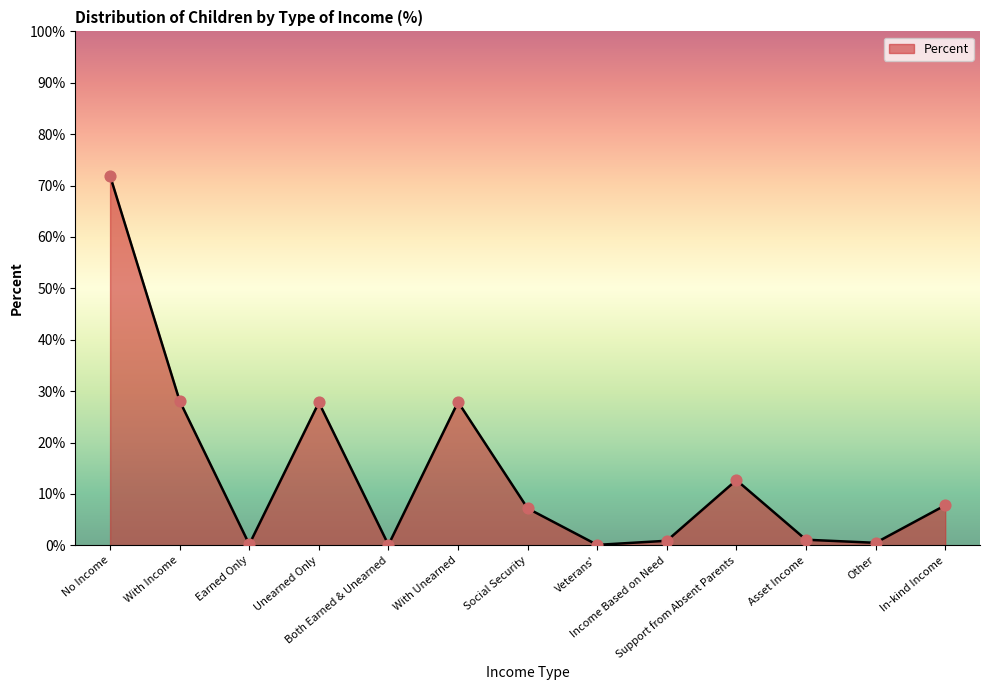

What is the change in value from Earned Only to With Unearned?

+27.7